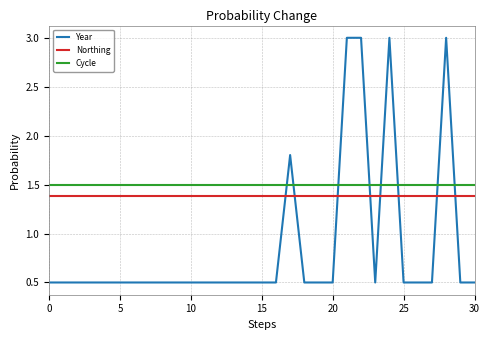

List the series in order of their overall mean, highest first.

Cycle, Northing, Year